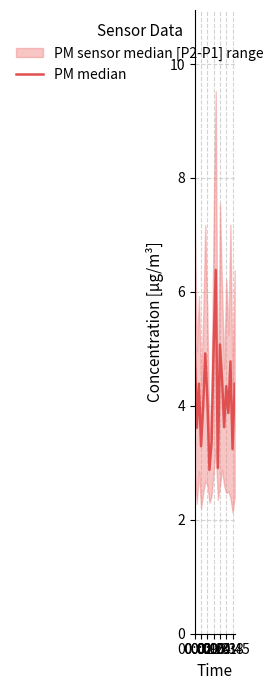

What position from the left is 17?

18